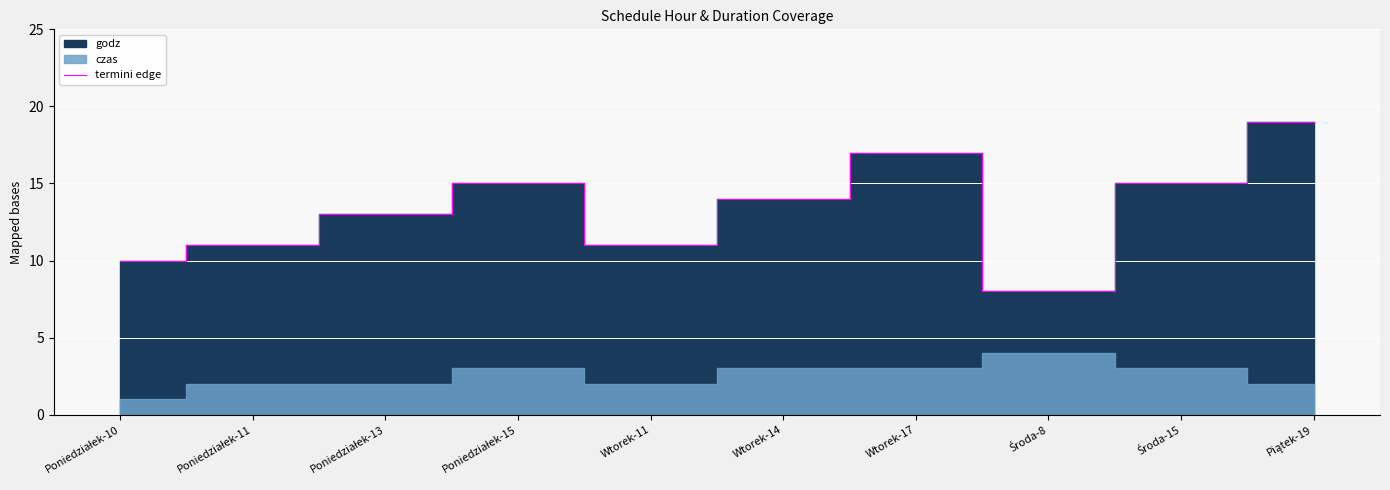

At which category does the data reach its first local peak?

Poniedziałek-15